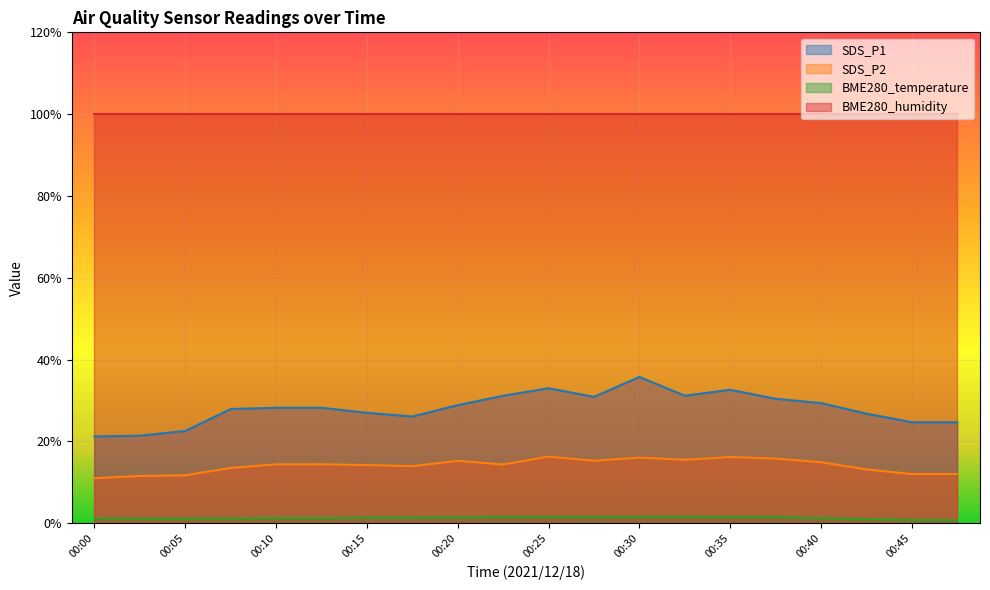

True or false: SDS_P2 and SDS_P1 cross at least once.

False